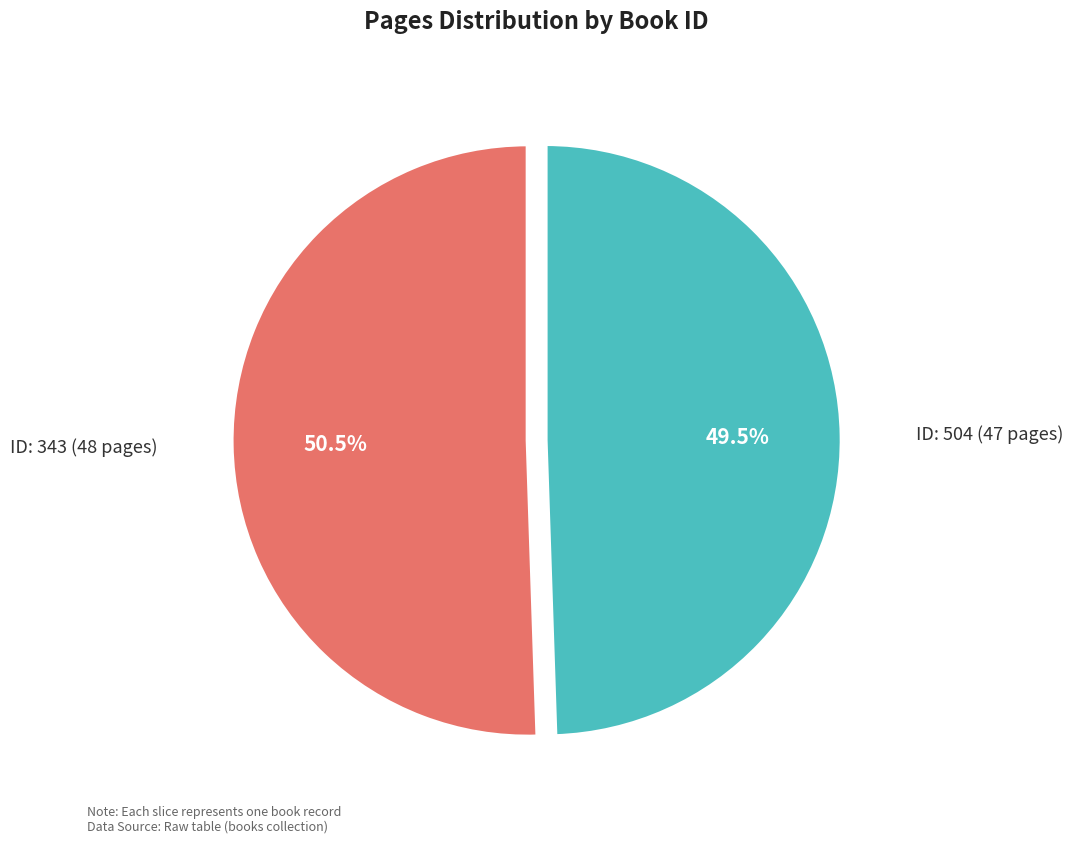

Does any single category account for the majority?

Yes